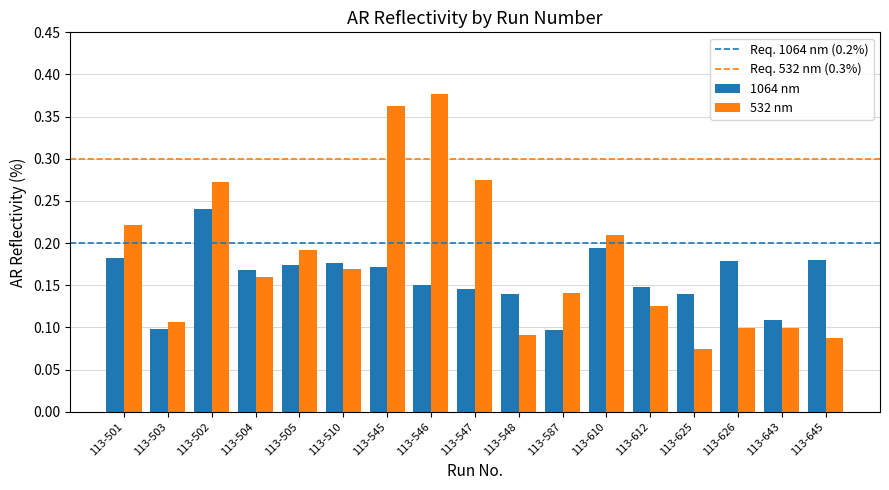

Which series has the largest total across all categories?

532 nm